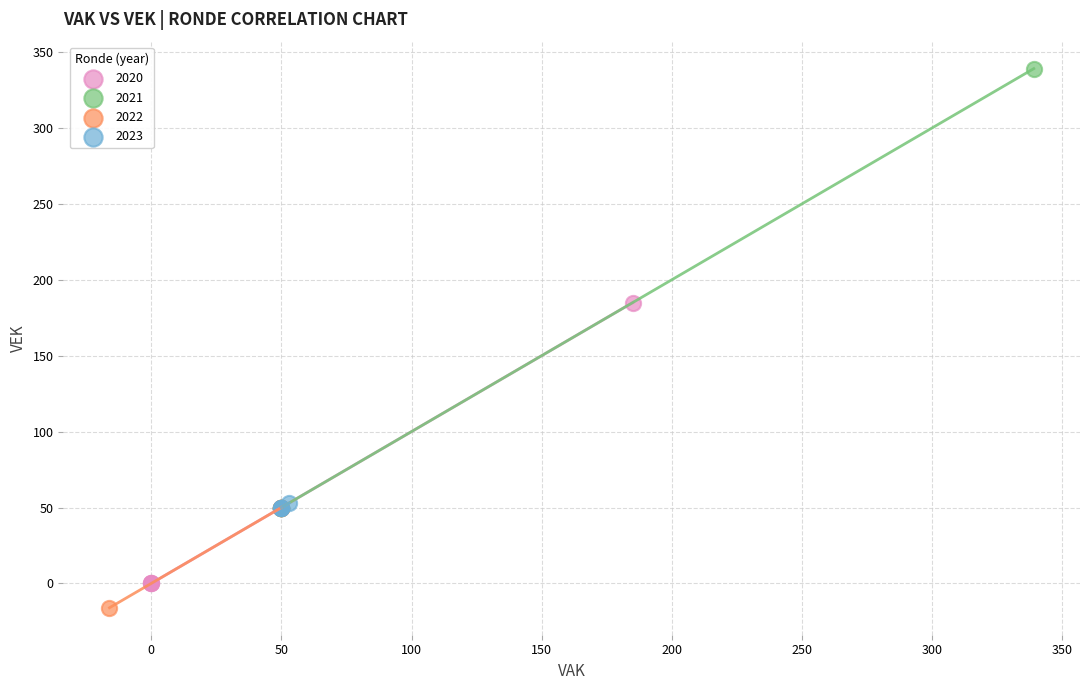

Which series has the widest spread of Y values?

2021